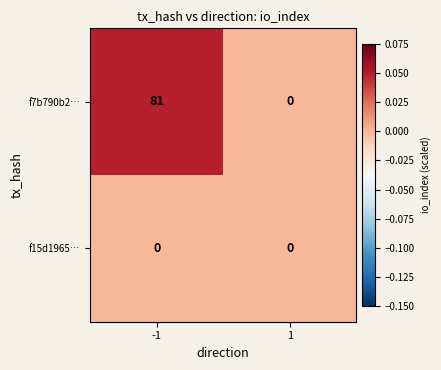

Reading right to left, list all the values displayed in this chart.

f7b790b2…: 0	81
f15d1965…: 0	0